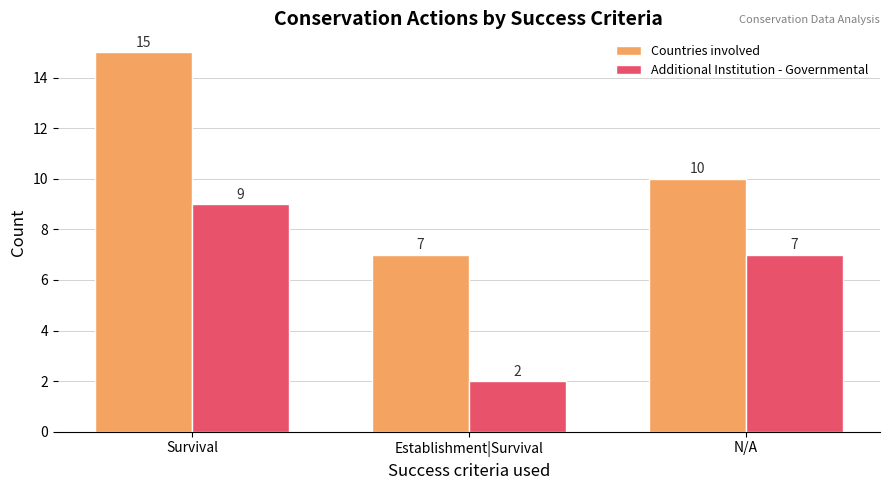

What value does the Additional Institution - Governmental series have at N/A?

7